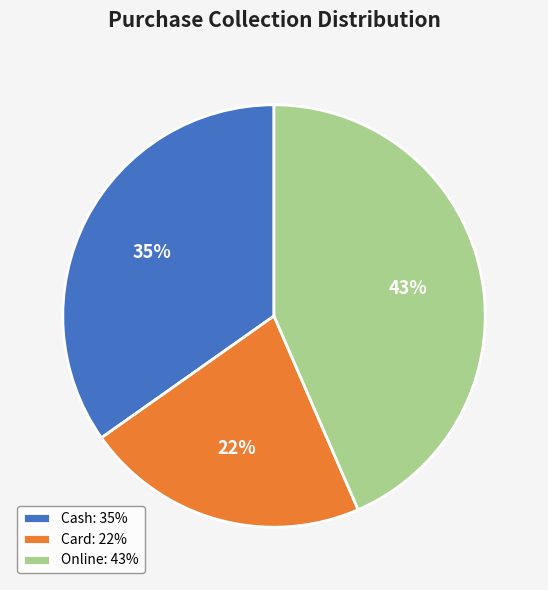

Rank the categories by value from highest to lowest.

Online, Cash, Card